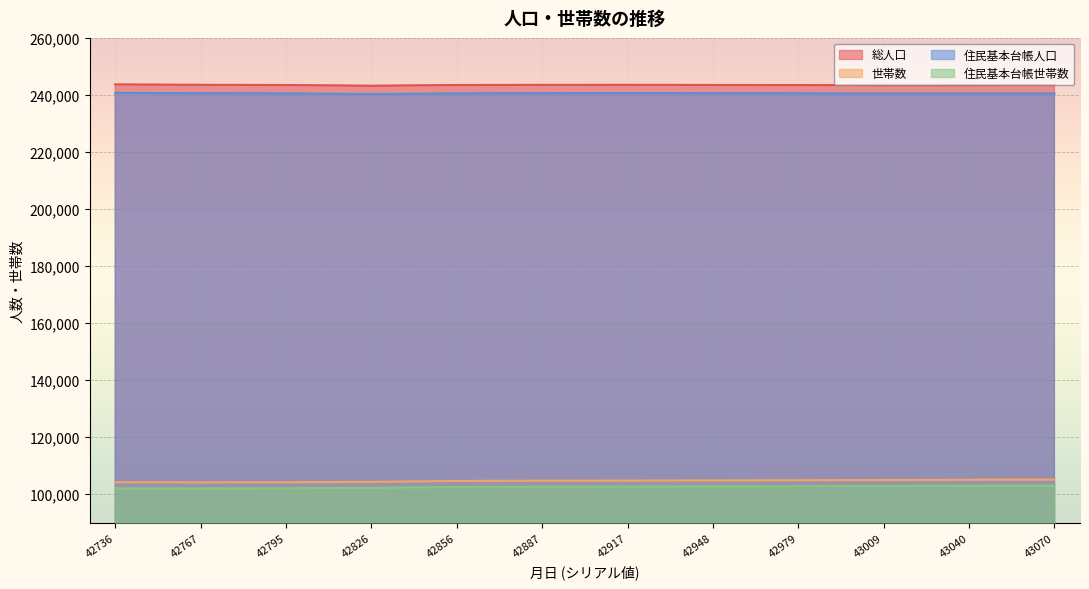

What are all the series names shown in the legend?

総人口, 世帯数, 住民基本台帳人口, 住民基本台帳世帯数